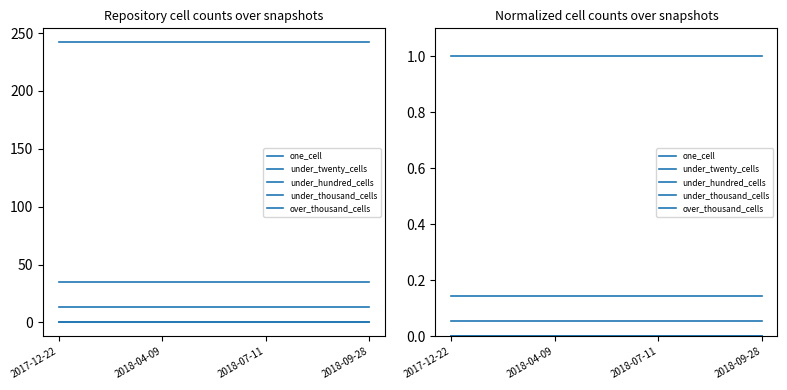

At which label does under_hundred_cells reach its peak?

2017-12-22